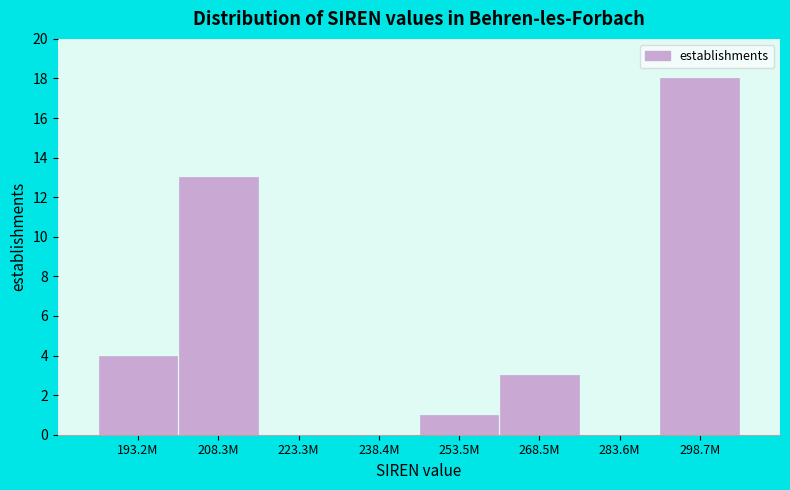

Reading right to left, transcribe all the data shown in this chart.

298.7M=18	283.6M=0	268.5M=3	253.5M=1	238.4M=0	223.3M=0	208.3M=13	193.2M=4